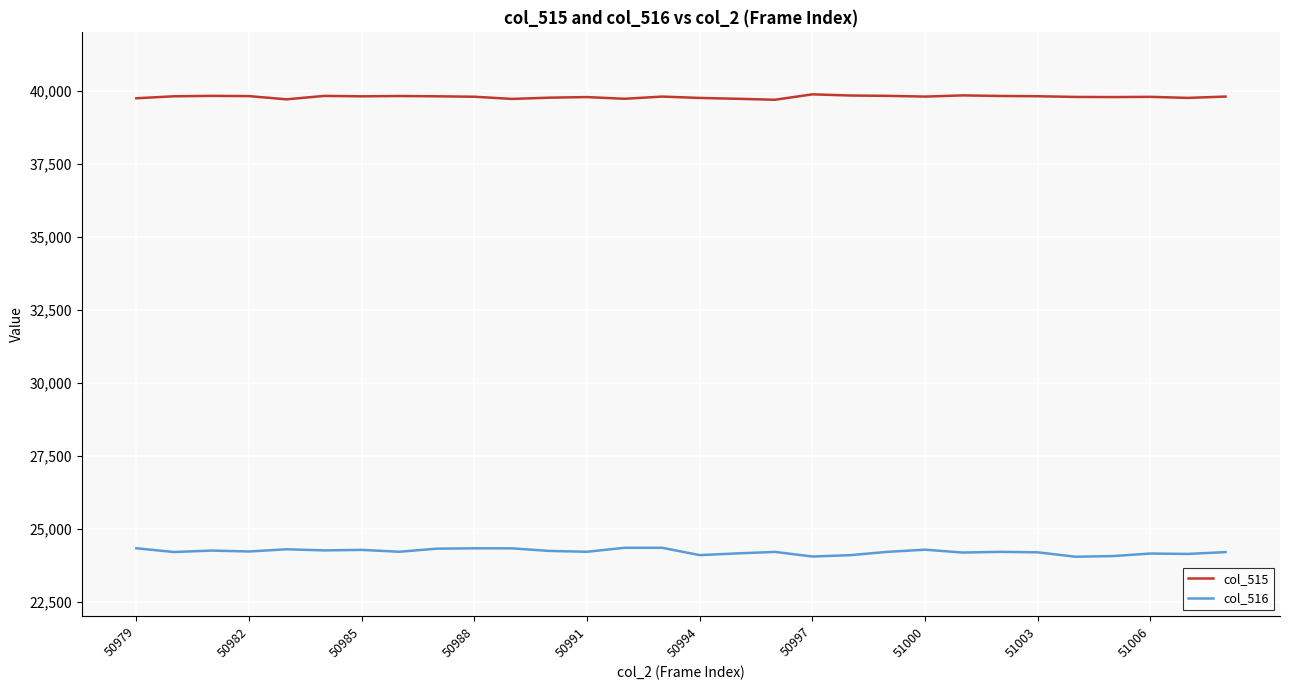

Which series has the largest total across all categories?

col_515